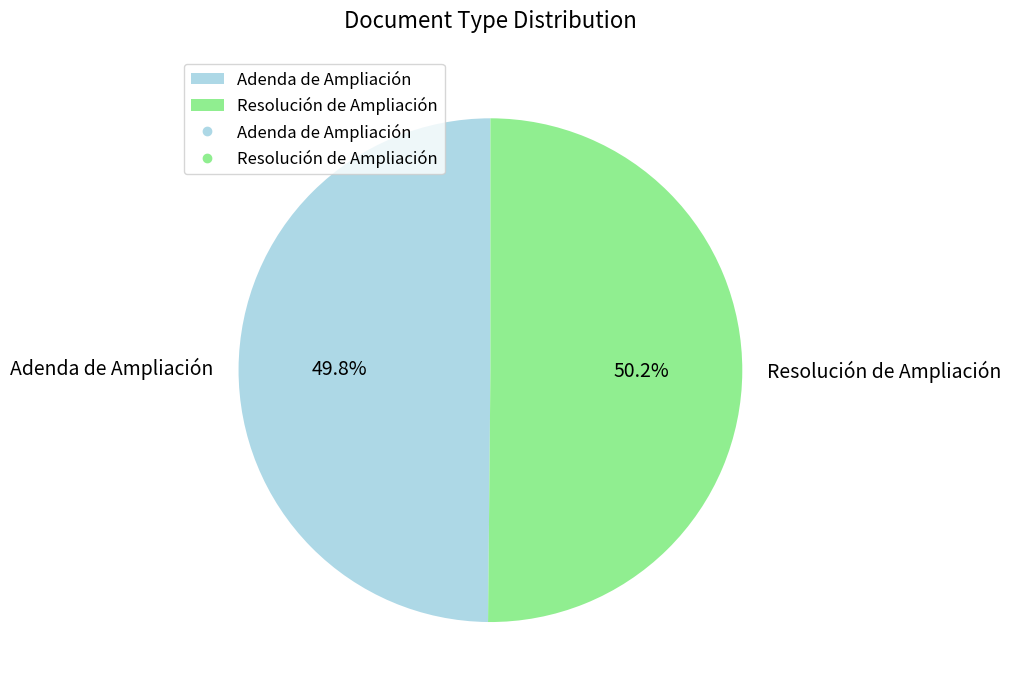

To the nearest percent, what portion does Adenda de Ampliación represent?

50%